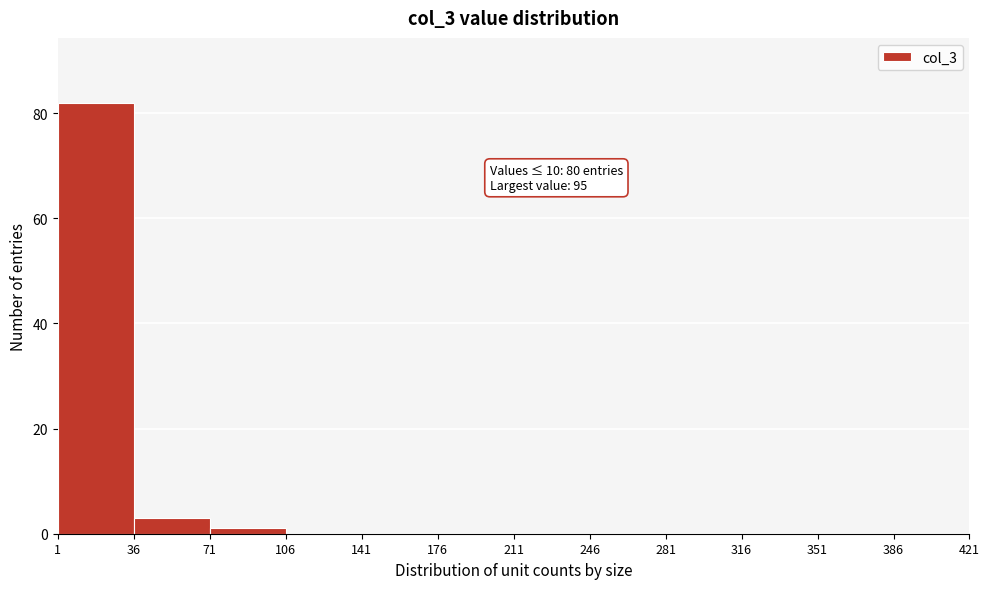

Which range on the x-axis has the tallest bar?

1 to 36